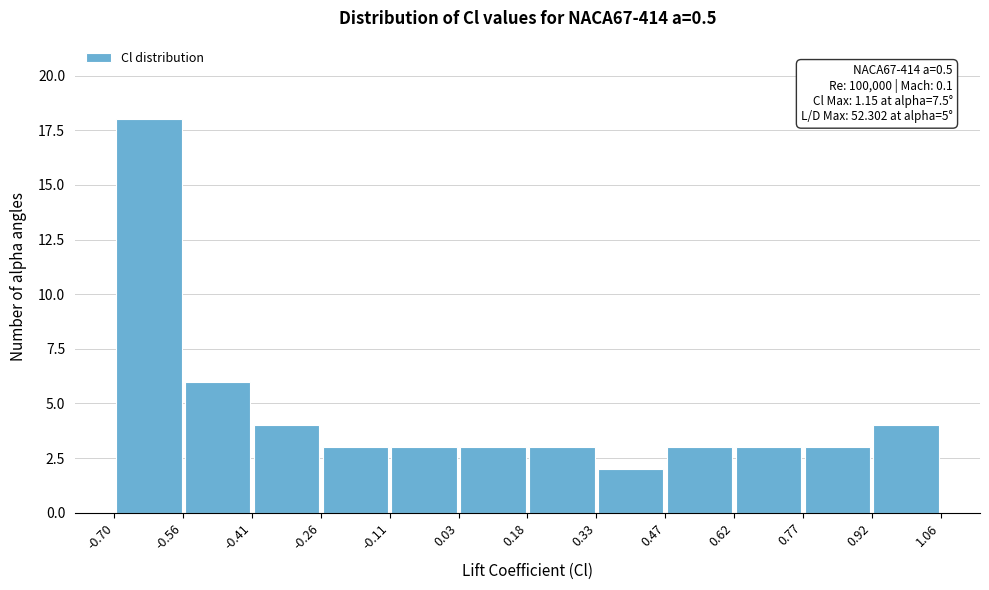

Over which range of the x-axis is the bar tallest?

-0.70 to -0.56